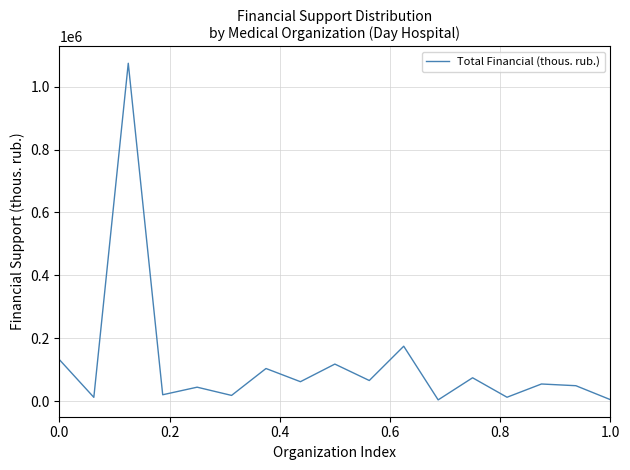

What is the maximum value shown in the chart?

1074370.0